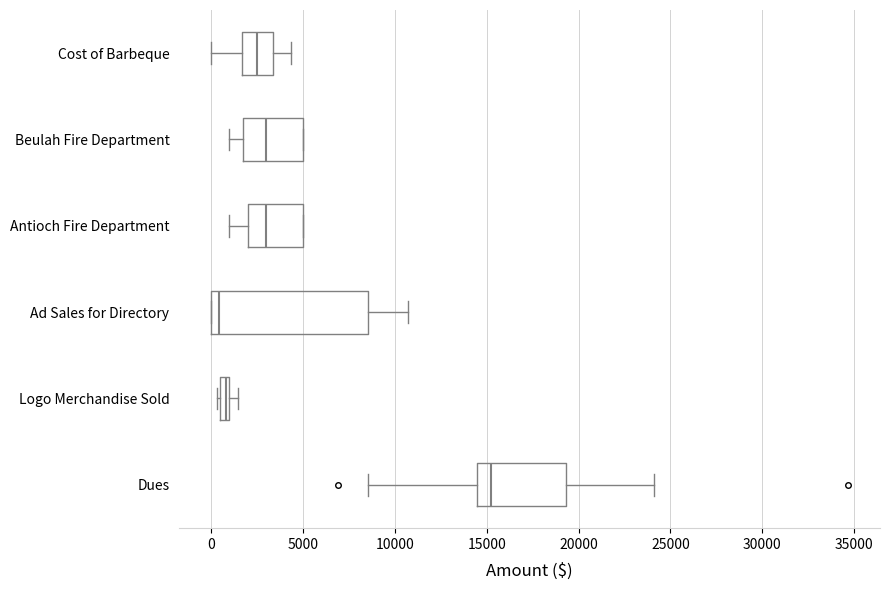

Which box is the widest, from its left edge to its right edge?

Ad Sales for Directory